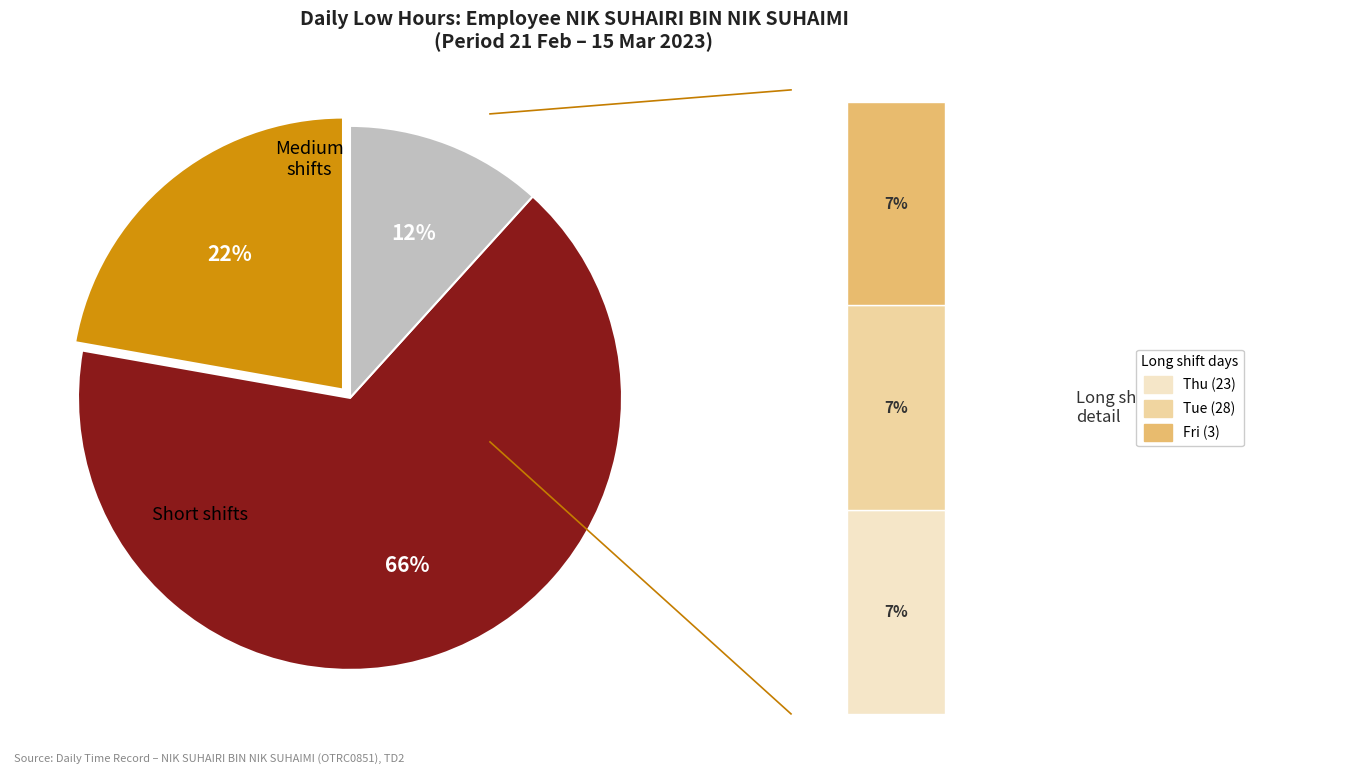

What percentage is the Tue (14) slice, to the nearest percent?

7%